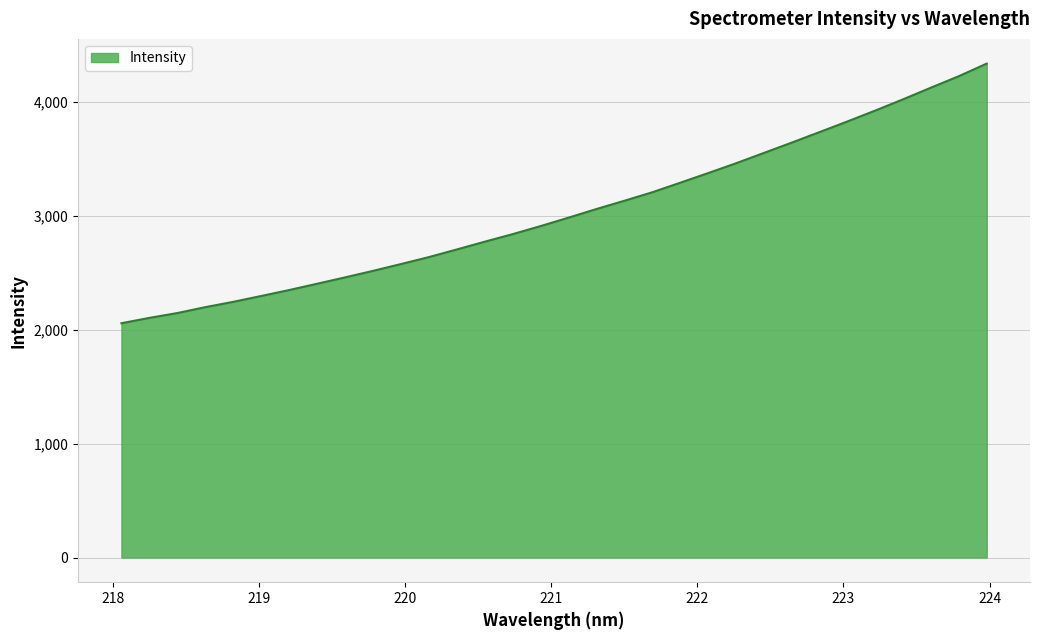

Rank the categories by value from highest to lowest.

223.9802, 223.7895, 223.5987, 223.408, 223.2172, 223.0264, 222.8355, 222.6447, 222.4538, 222.263, 222.0721, 221.8812, 221.6902, 221.4993, 221.3083, 221.1174, 220.9264, 220.7354, 220.5444, 220.3533, 220.1623, 219.9712, 219.7801, 219.589, 219.3979, 219.2067, 219.0156, 218.8244, 218.6332, 218.442, 218.2508, 218.0596